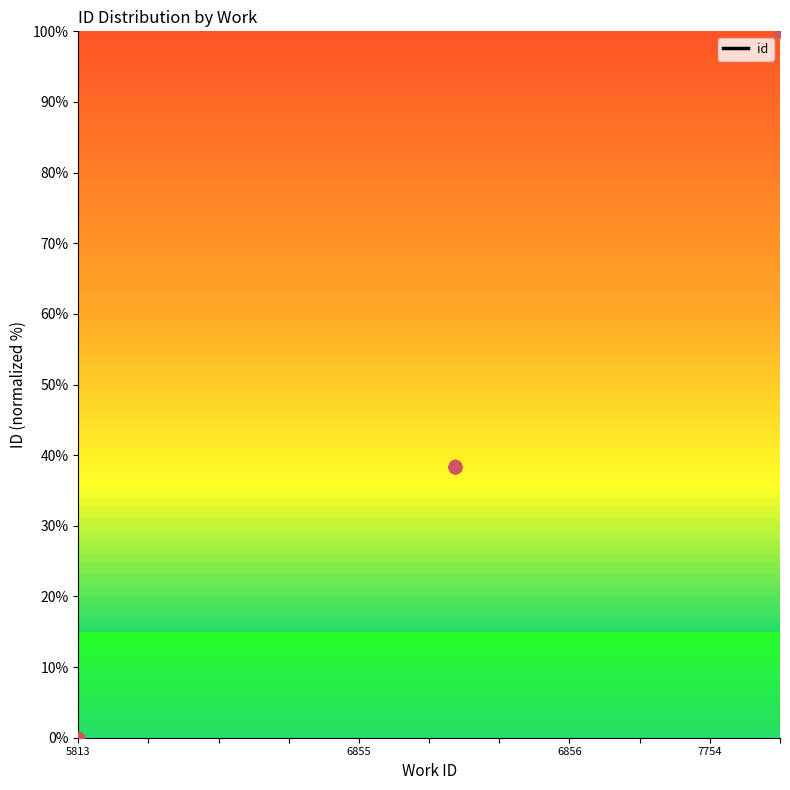

What is the change in value from 5813 to 6855?

+38.4